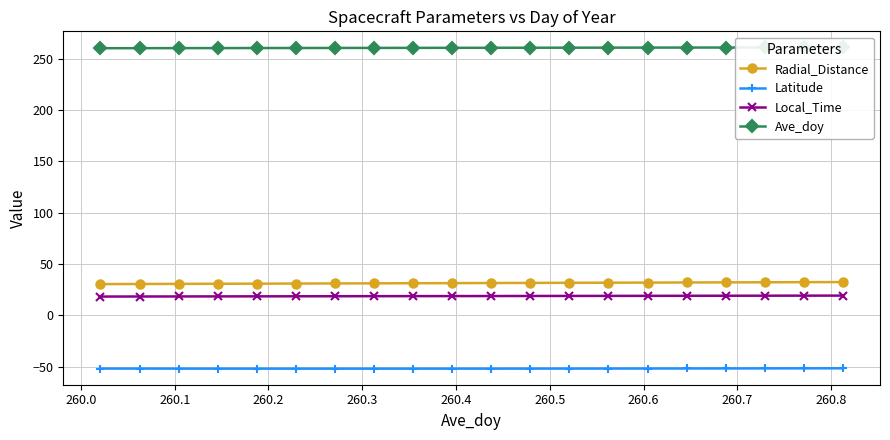

What is the maximum value for Radial_Distance?

32.4